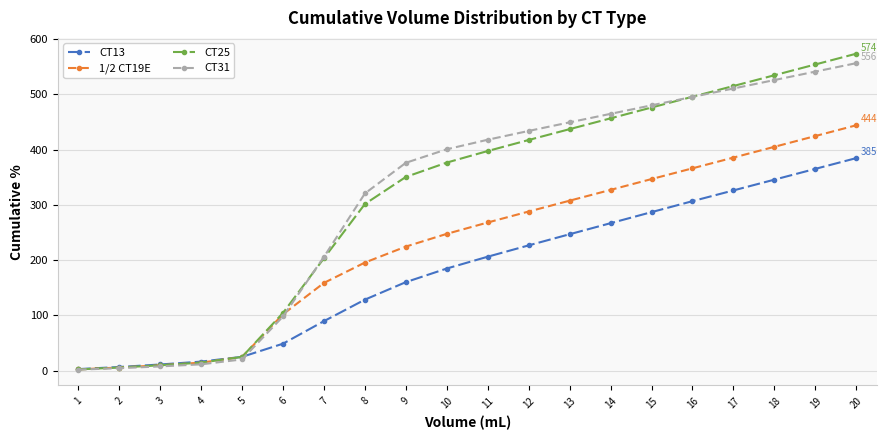

True or false: CT25 has more than 2 interior local peaks.

False